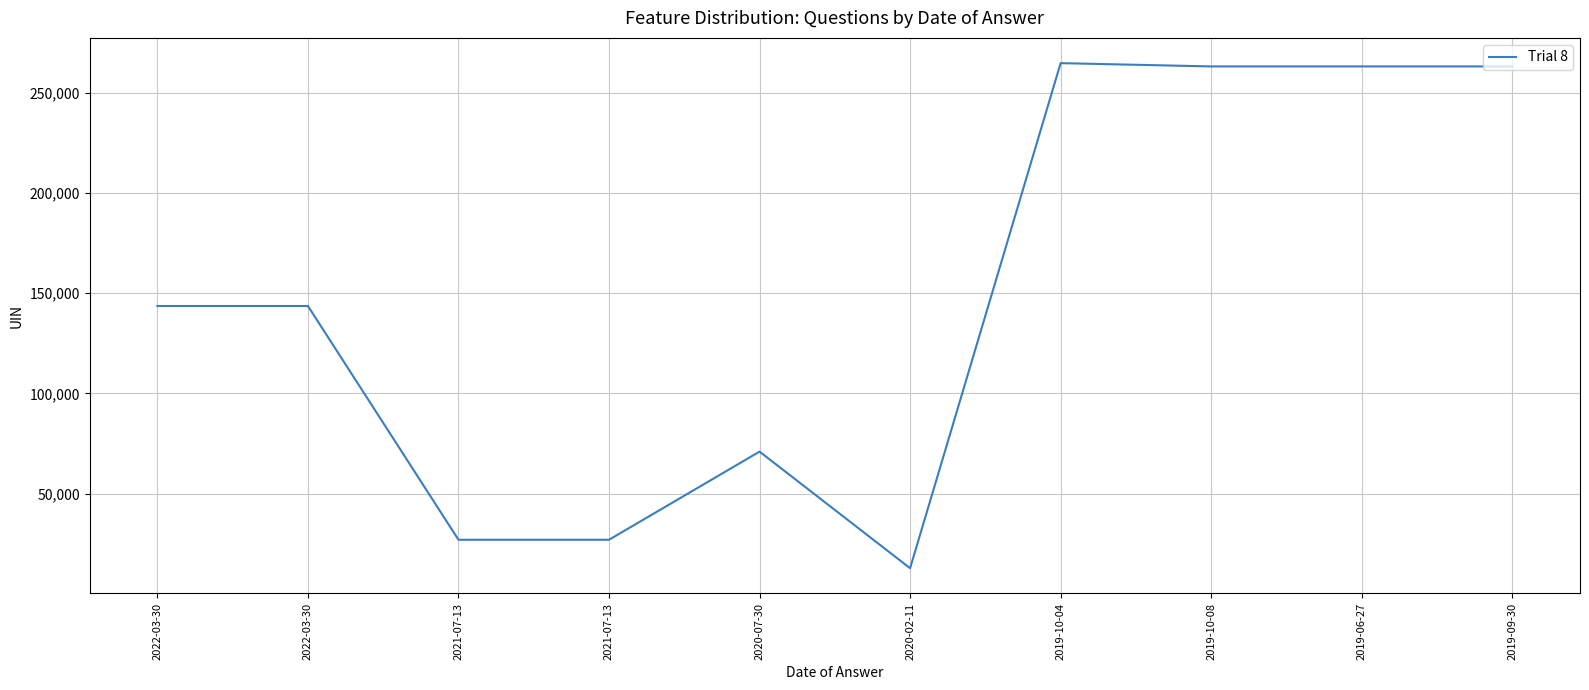

How many series are shown in this chart?

1